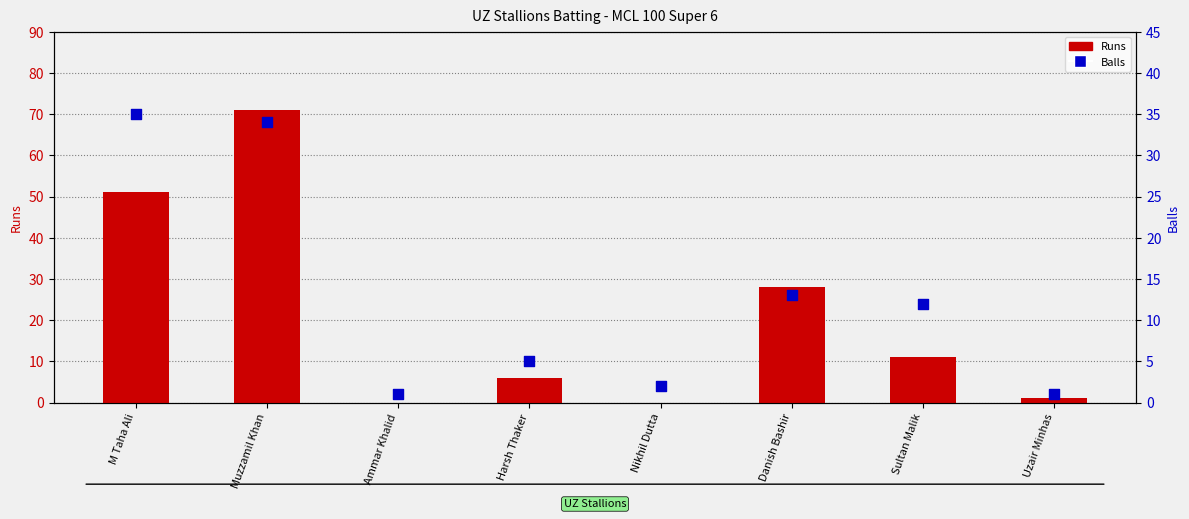

Is the value of Balls at Uzair Minhas greater than the value of Runs at Nikhil Dutta?

Yes